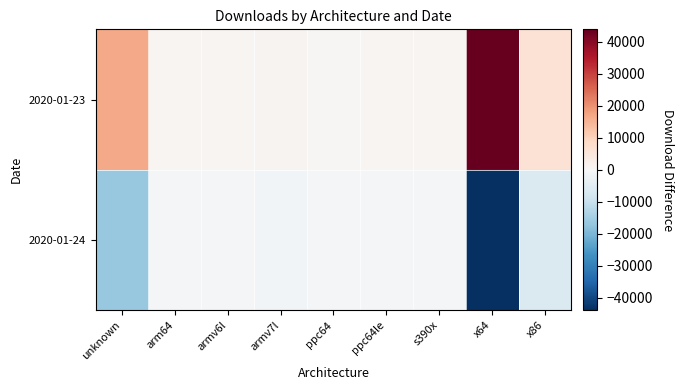

Reading right to left, extract all data points from this chart.

2020-01-23: x86=6239.5	x64=43845.0	s390x=755.0	ppc64le=925.5	ppc64=637.5	armv7l=1290.5	armv6l=792.0	arm64=989.0	unknown=16455.5
2020-01-24: x86=-6239.5	x64=-43845.0	s390x=-755.0	ppc64le=-925.5	ppc64=-637.5	armv7l=-1290.5	armv6l=-792.0	arm64=-989.0	unknown=-16455.5